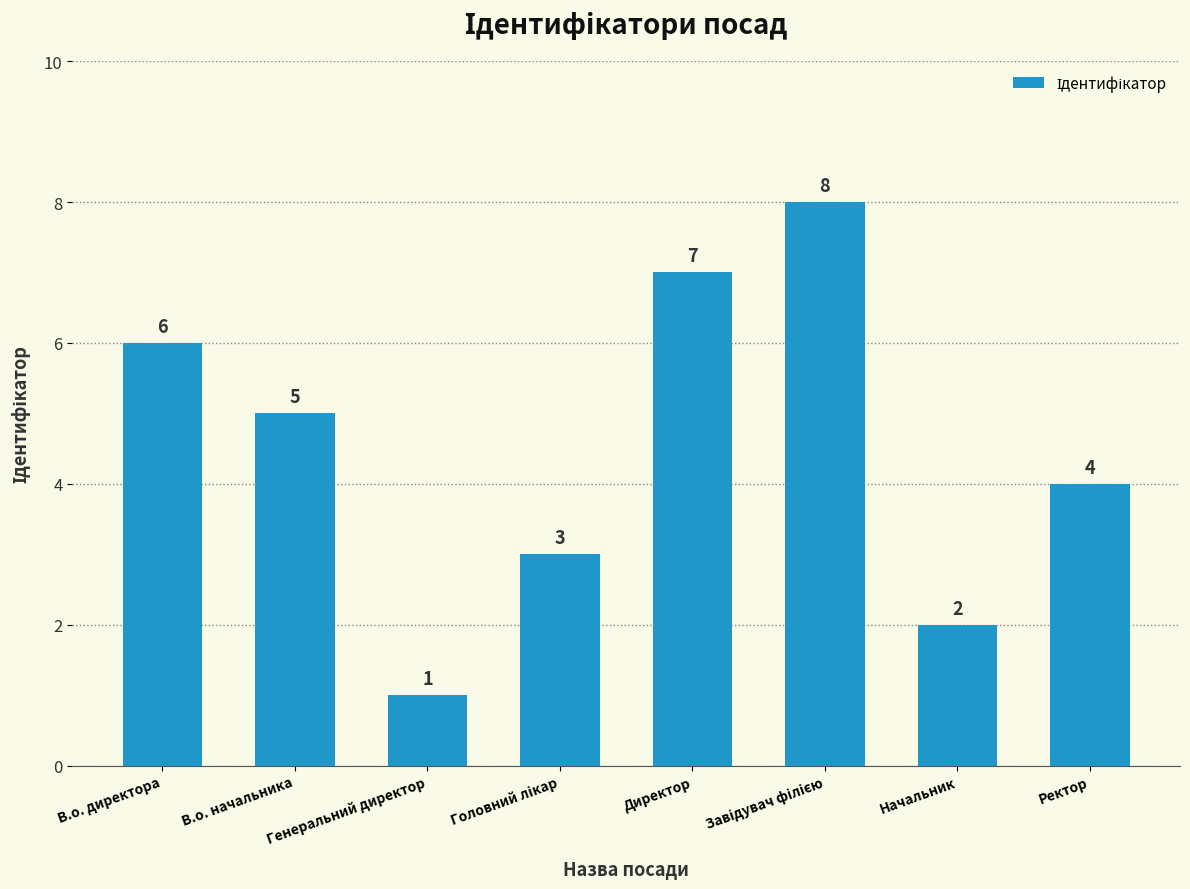

What is the value of the 4th bar from the left?

3